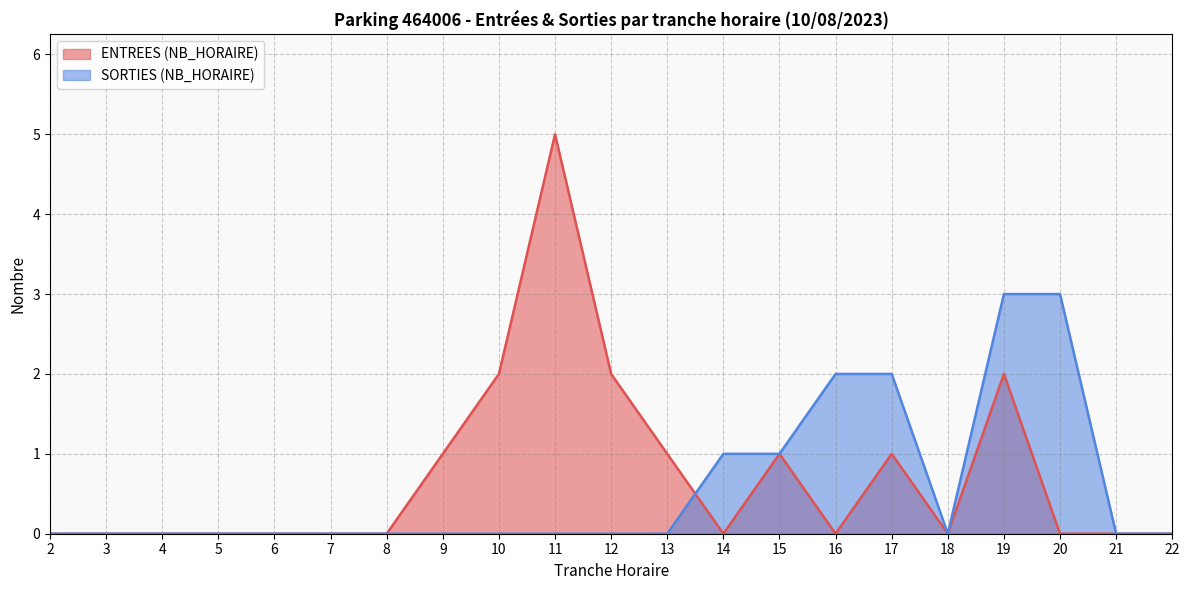

Reading left to right, list all the values displayed in this chart.

ENTREES (NB_HORAIRE): 0	0	0	0	0	0	0	1	2	5	2	1	0	1	0	1	0	2	0	0	0
SORTIES (NB_HORAIRE): 0	0	0	0	0	0	0	0	0	0	0	0	1	1	2	2	0	3	3	0	0